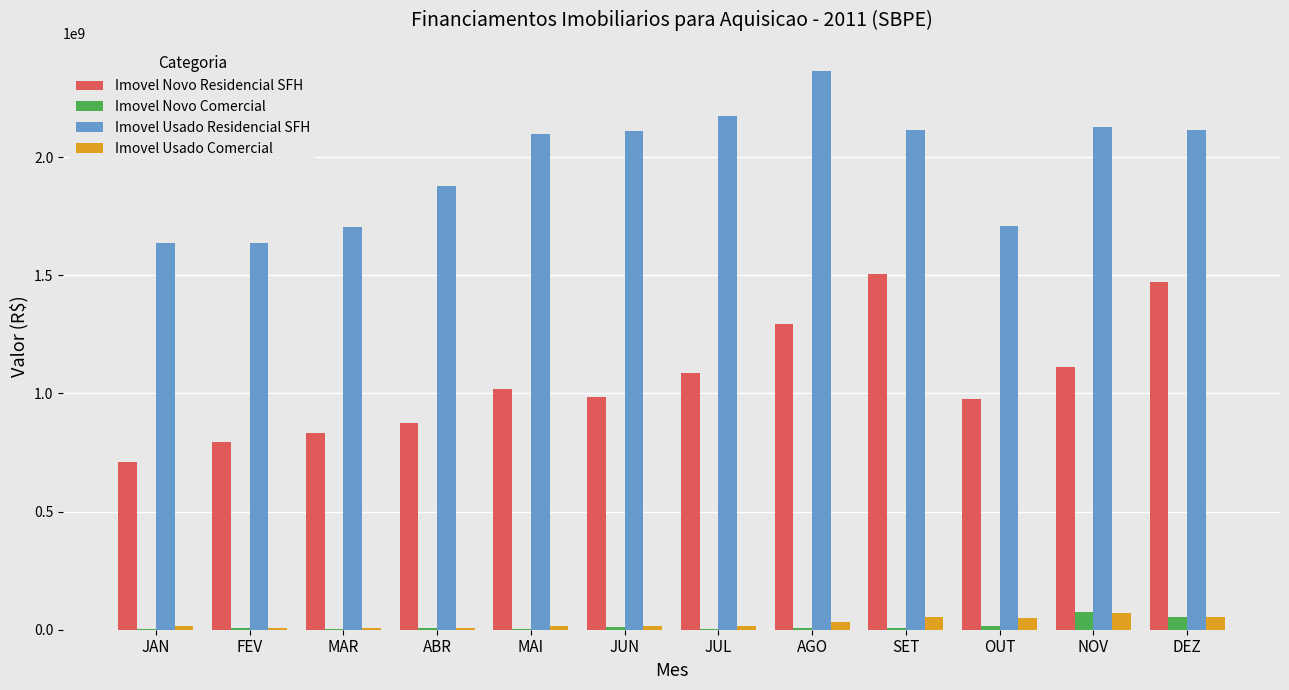

What is the spread (max minus min) of values at AGO?

2359699616